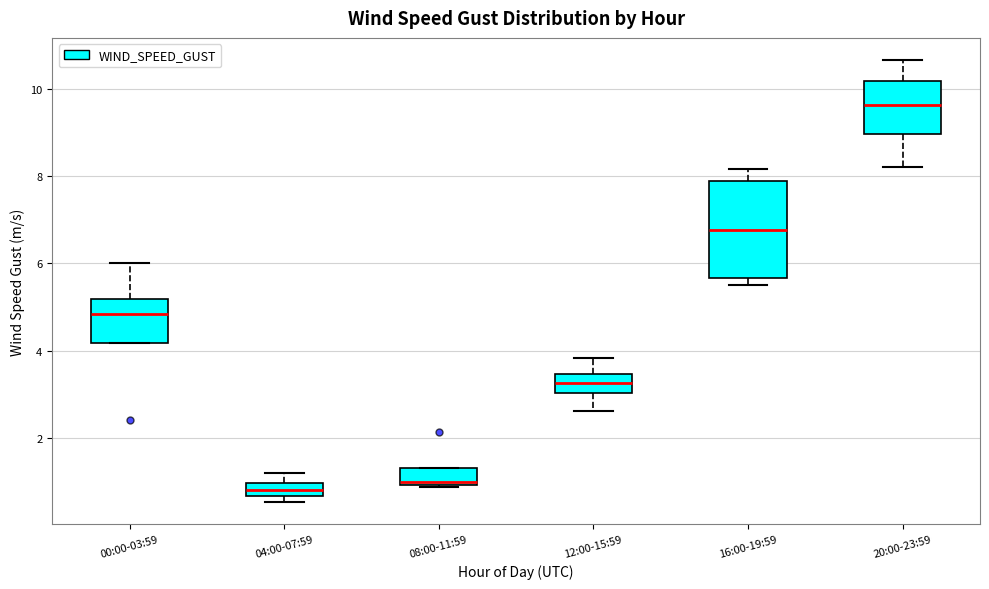

Where does the median line of the box for 00:00-03:59 sit on the y-axis? The values are not printed on the chart, so give them approximately, as read against the axis.

4.8